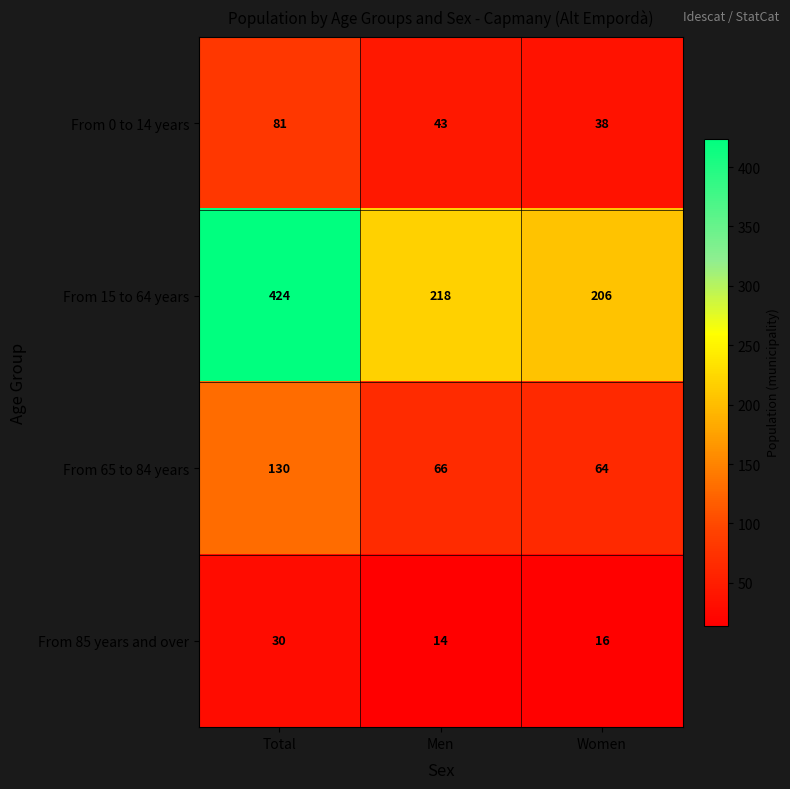

Rank the series at Men from lowest to highest value.

From 85 years and over, From 0 to 14 years, From 65 to 84 years, From 15 to 64 years